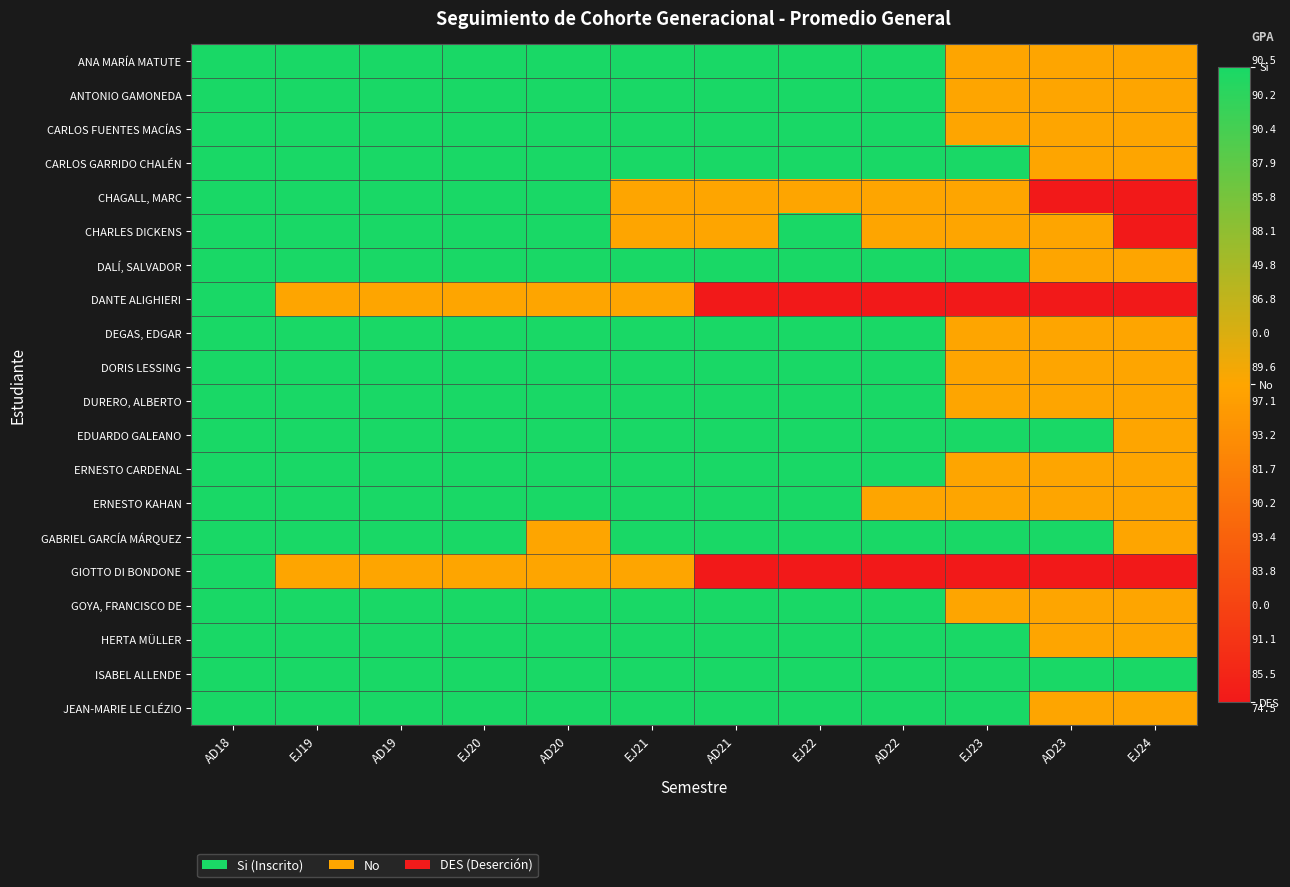

Rank the series by their maximum value, from highest to lowest.

ANA MARÍA MATUTE, ANTONIO GAMONEDA, CARLOS FUENTES MACÍAS, CARLOS GARRIDO CHALÉN, CHAGALL, MARC, CHARLES DICKENS, DALÍ, SALVADOR, DANTE ALIGHIERI, DEGAS, EDGAR, DORIS LESSING, DURERO, ALBERTO, EDUARDO GALEANO, ERNESTO CARDENAL, ERNESTO KAHAN, GABRIEL GARCÍA MÁRQUEZ, GIOTTO DI BONDONE, GOYA, FRANCISCO DE, HERTA MÜLLER, ISABEL ALLENDE, JEAN-MARIE LE CLÉZIO